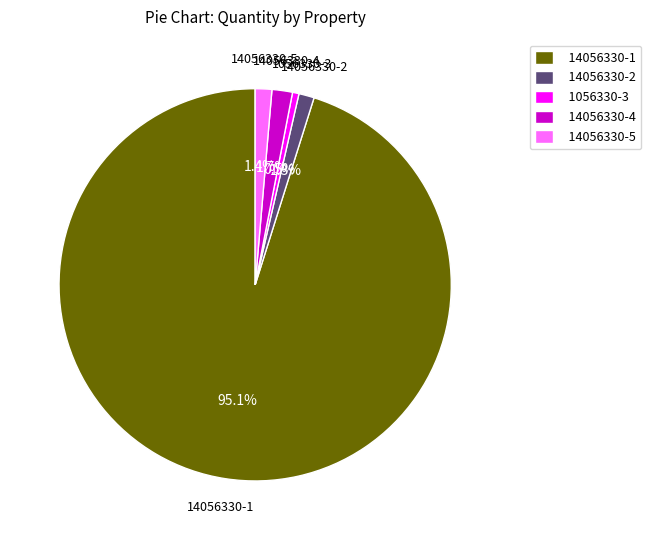

To the nearest percent, what is the difference between the largest and smallest slice percentages?

95%